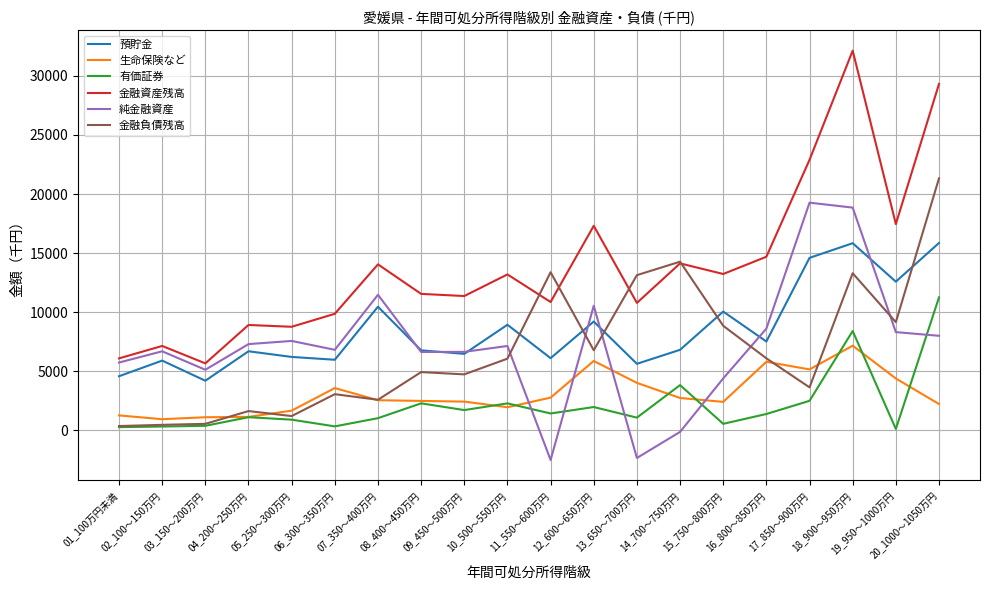

List the series in order of their peak value, highest first.

金融資産残高, 金融負債残高, 純金融資産, 預貯金, 有価証券, 生命保険など